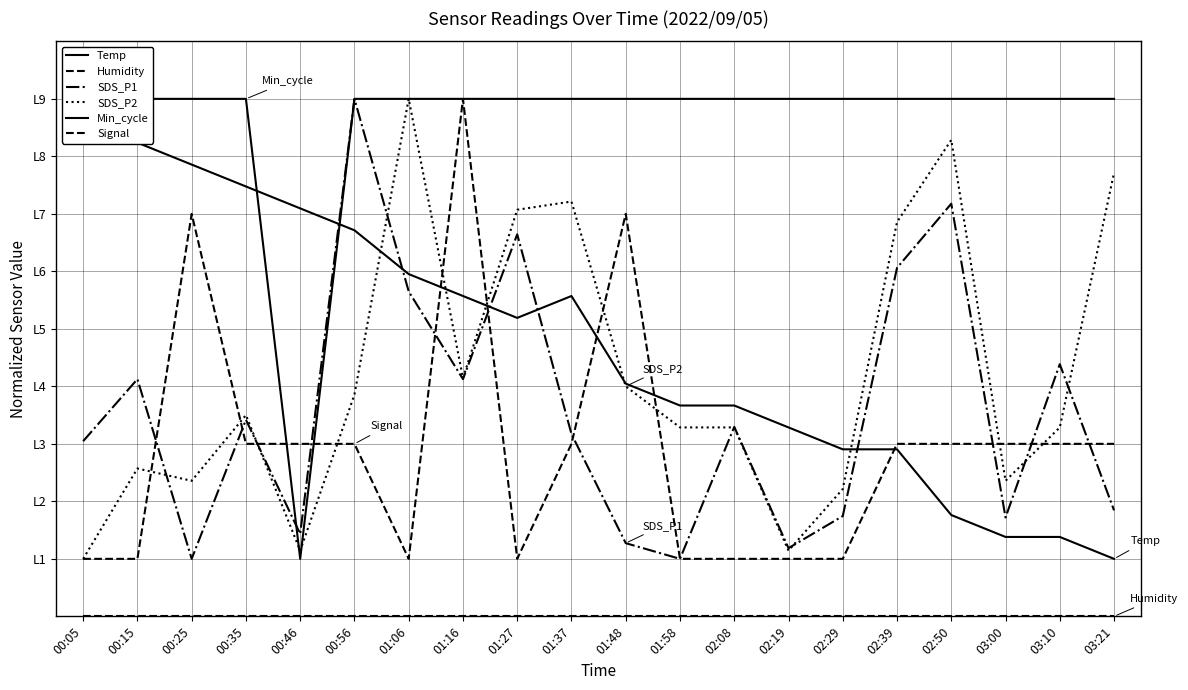

Which category has the highest value in the SDS_P1 series?

00:56